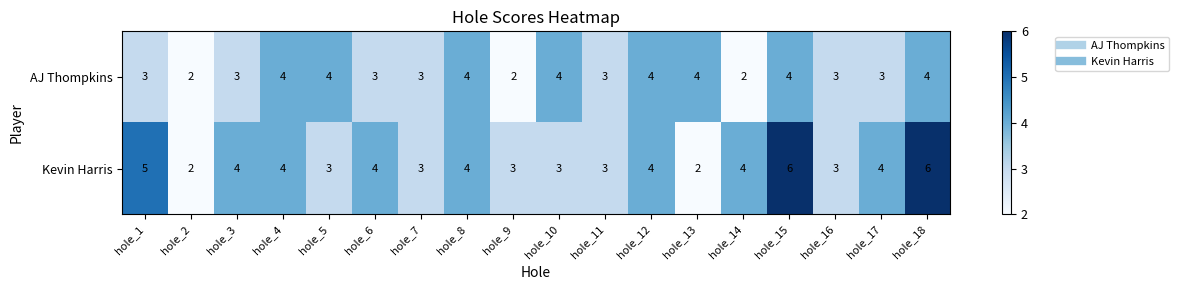

What is the approximate value of AJ Thompkins at hole_11?

3